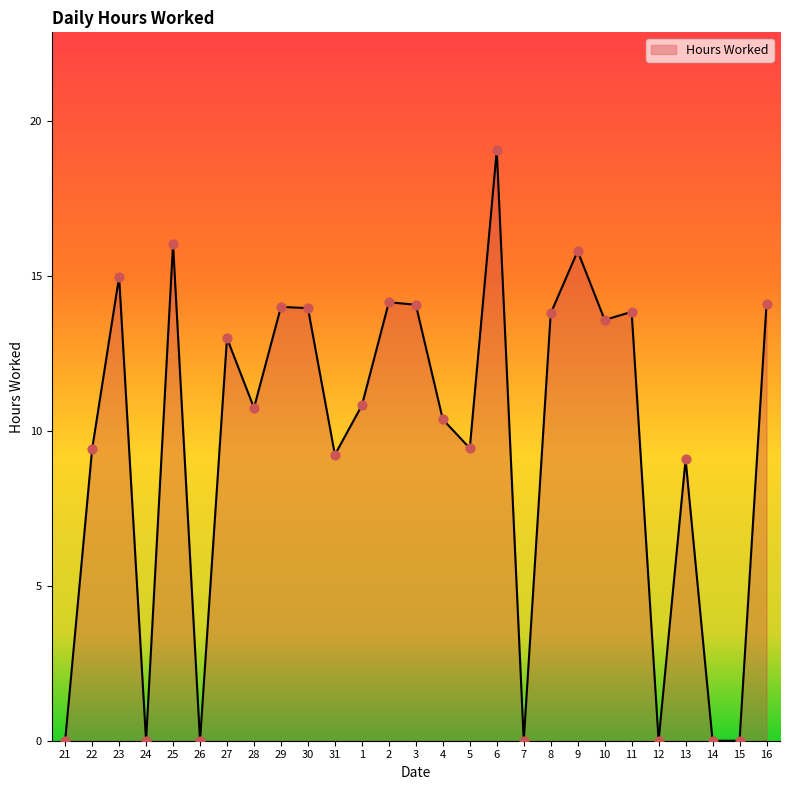

What is the change in value from 2 to 6?

+4.9